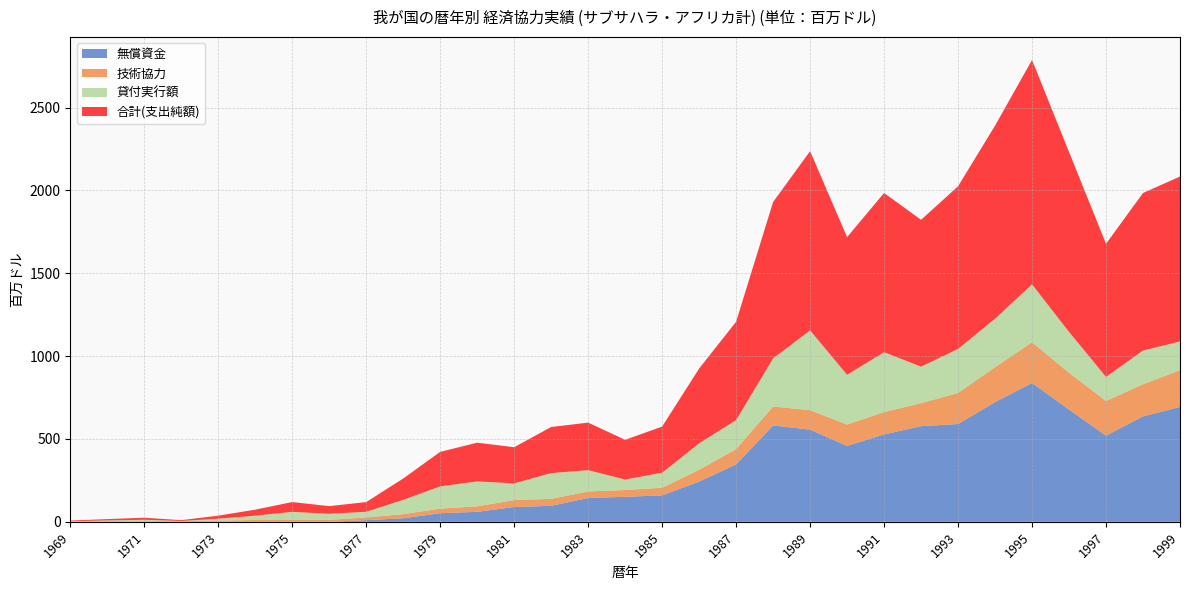

Reading left to right, extract all data points from this chart.

無償資金: 1969=0.0	1970=1.0	1971=0.0	1972=0.0	1973=1.3	1974=2.8	1975=2.2	1976=0.0	1977=10.1	1978=21.4	1979=52.0	1980=60.3	1981=89.3	1982=96.8	1983=143.6	1984=150.9	1985=159.8	1986=242.9	1987=346.7	1988=581.9	1989=556.1	1990=458.4	1991=527.6	1992=577.4	1993=590.4	1994=722.4	1995=838.1	1996=677.4	1997=519.9	1998=636.4	1999=693.5
技術協力: 1969=2.4	1970=2.5	1971=3.8	1972=3.5	1973=5.8	1974=8.2	1975=9.1	1976=12.1	1977=16.3	1978=25.1	1979=27.4	1980=33.3	1981=42.1	1982=41.9	1983=39.5	1984=41.3	1985=45.8	1986=71.1	1987=92.0	1988=114.1	1989=117.7	1990=128.6	1991=134.8	1992=138.7	1993=187.4	1994=210.8	1995=245.8	1996=222.1	1997=209.6	1998=194.1	1999=221.4
貸付実行額: 1969=1.4	1970=4.7	1971=8.7	1972=1.5	1973=11.6	1974=25.9	1975=49.0	1976=36.4	1977=34.4	1978=86.1	1979=134.4	1980=150.1	1981=100.8	1982=155.4	1983=128.7	1984=63.1	1985=91.0	1986=159.7	1987=175.4	1988=290.6	1989=481.7	1990=300.3	1991=361.4	1992=220.4	1993=265.6	1994=292.9	1995=349.3	1996=246.8	1997=145.2	1998=203.4	1999=173.7
合計(支出純額): 1969=3.8	1970=8.2	1971=12.4	1972=5.0	1973=18.6	1974=36.4	1975=59.1	1976=46.3	1977=58.3	1978=128.7	1979=208.3	1980=233.8	1981=218.1	1982=278.1	1983=286.9	1984=239.6	1985=278.0	1986=451.2	1987=593.4	1988=943.5	1989=1081.4	1990=830.7	1991=960.8	1992=886.2	1993=981.3	1994=1164.8	1995=1354.1	1996=1085.9	1997=803.3	1998=950.5	1999=995.2